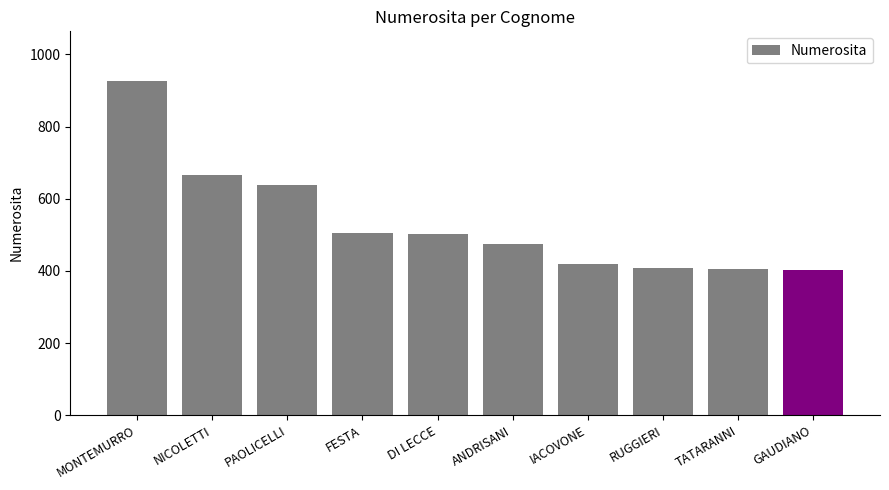

What is the difference between the values at RUGGIERI and MONTEMURRO?

516